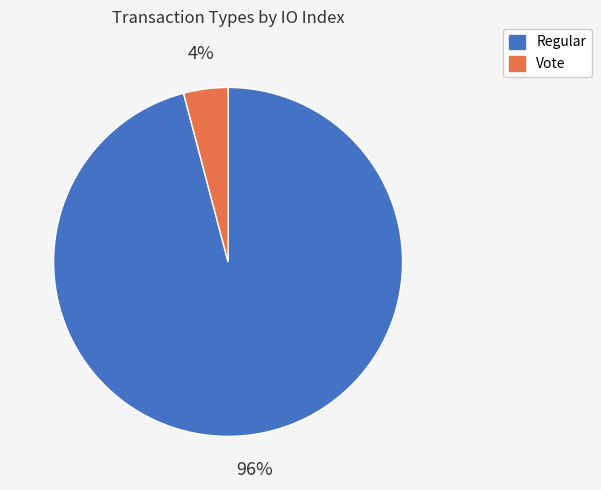

What percentage is the Vote slice, to the nearest percent?

4%